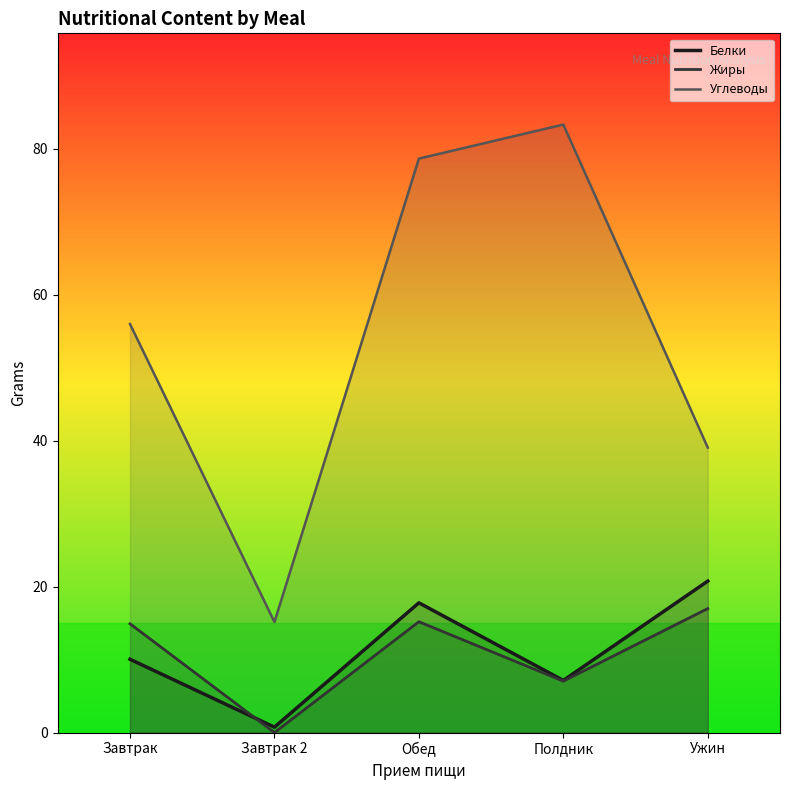

At which category is the sum across all series the highest?

Обед